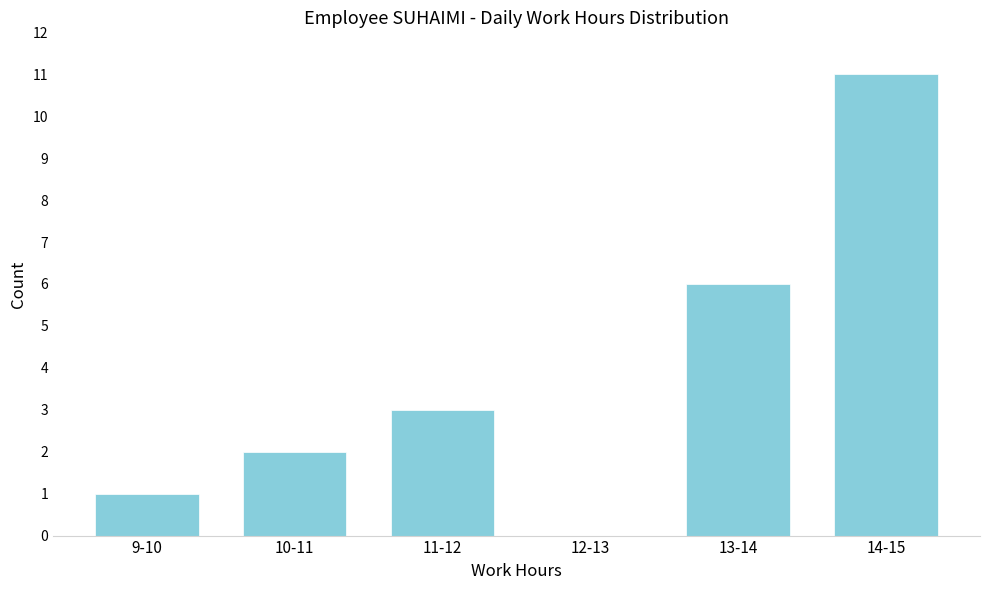

Reading left to right, extract all data points from this chart.

9-10=1	10-11=2	11-12=3	12-13=0	13-14=6	14-15=11